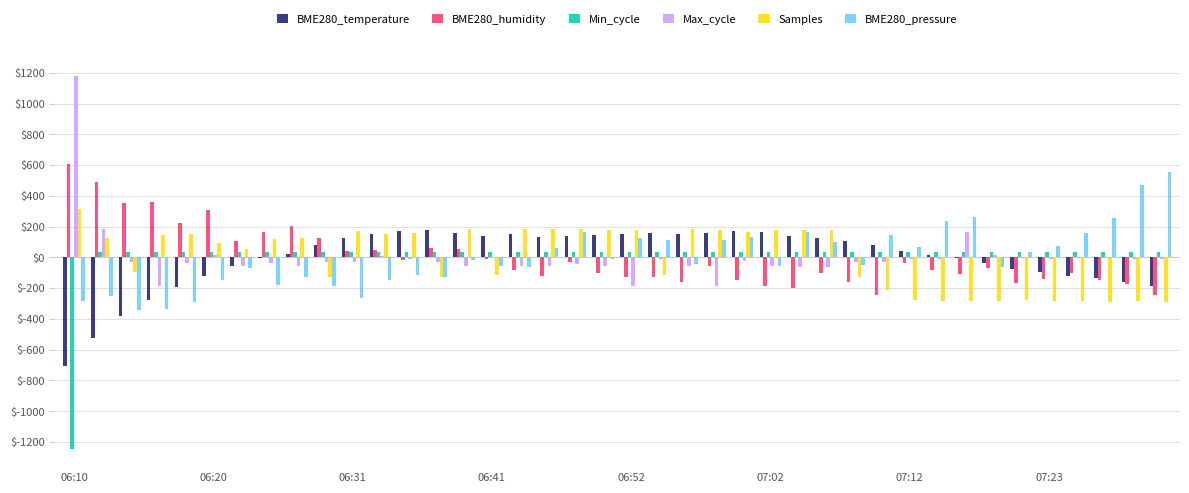

What is the maximum value for BME280_humidity?

606.9